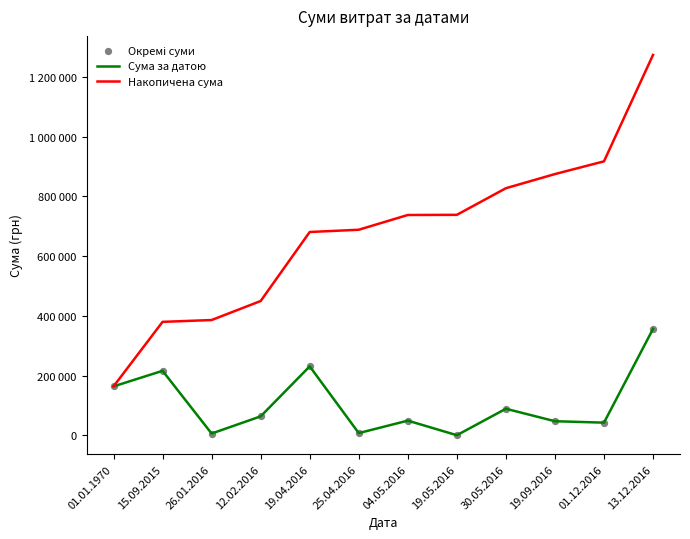

At which category is the sum across all series the highest?

13.12.2016